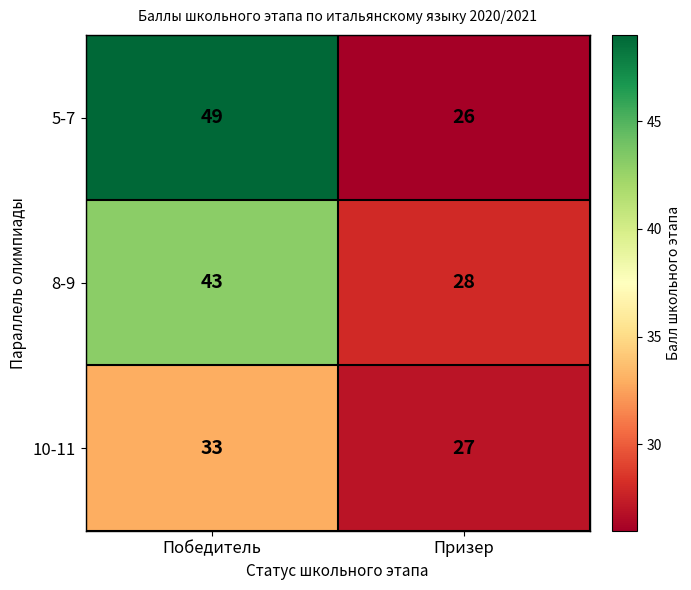

Which series changed the most between Победитель and Призер?

5-7